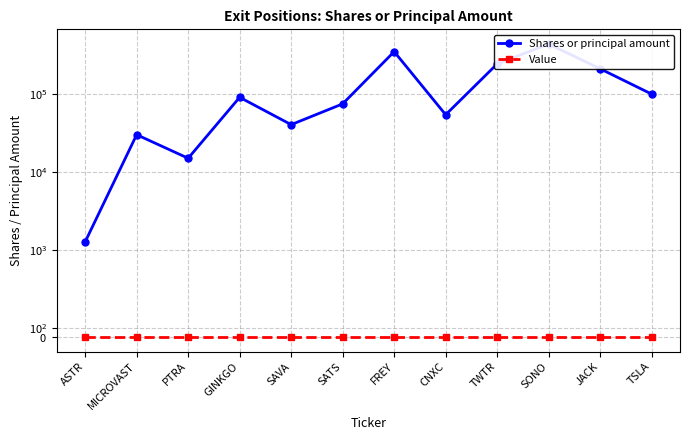

Which series has the largest total across all categories?

Shares or principal amount